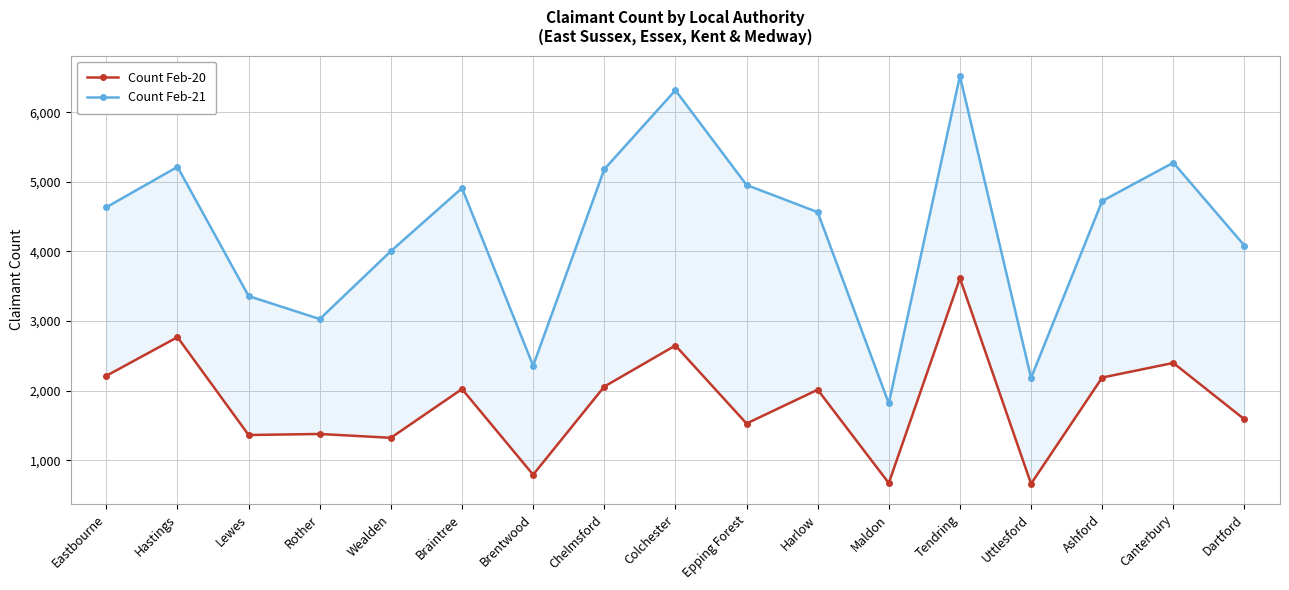

What is the lowest value of the Count Feb-20 series?

665